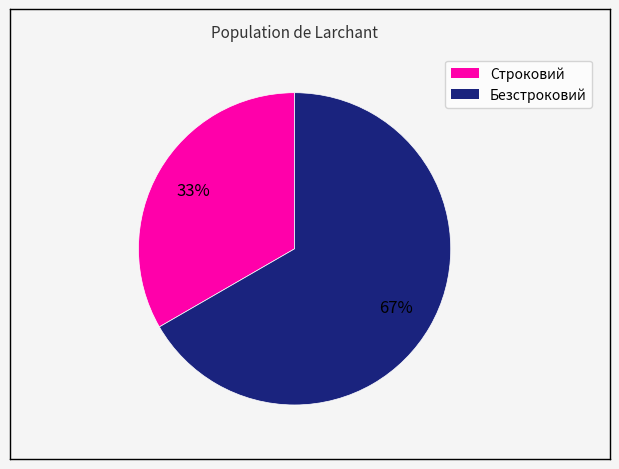

Which category has the biggest portion of the pie?

Безстроковий